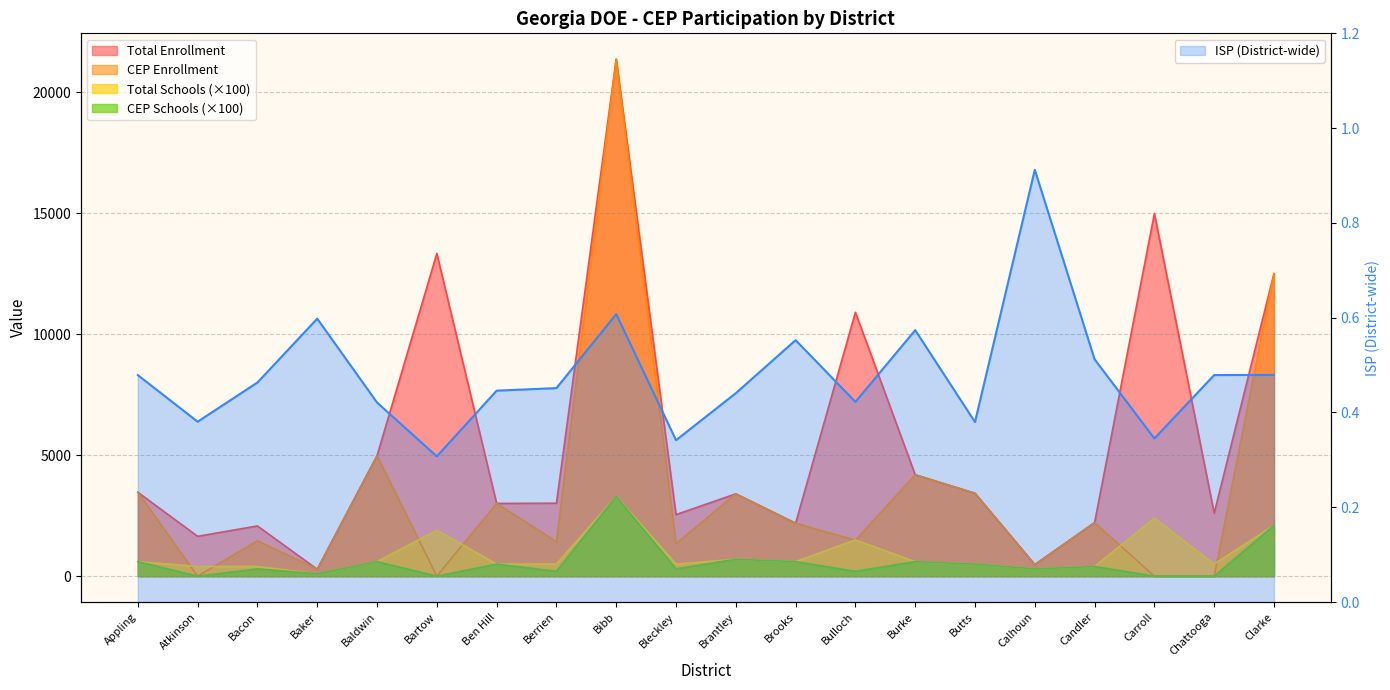

Rank the series at Bleckley from highest to lowest value.

Total Enrollment, CEP Enrollment, Total Schools, CEP Schools, ISP (District-wide)